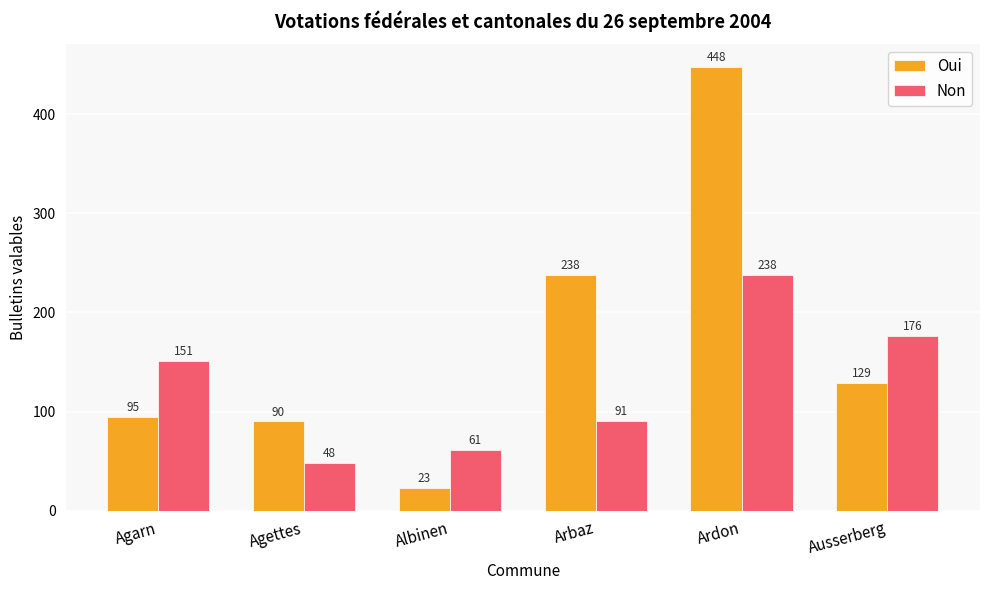

What is the label of the 3rd bar from the left?

Albinen